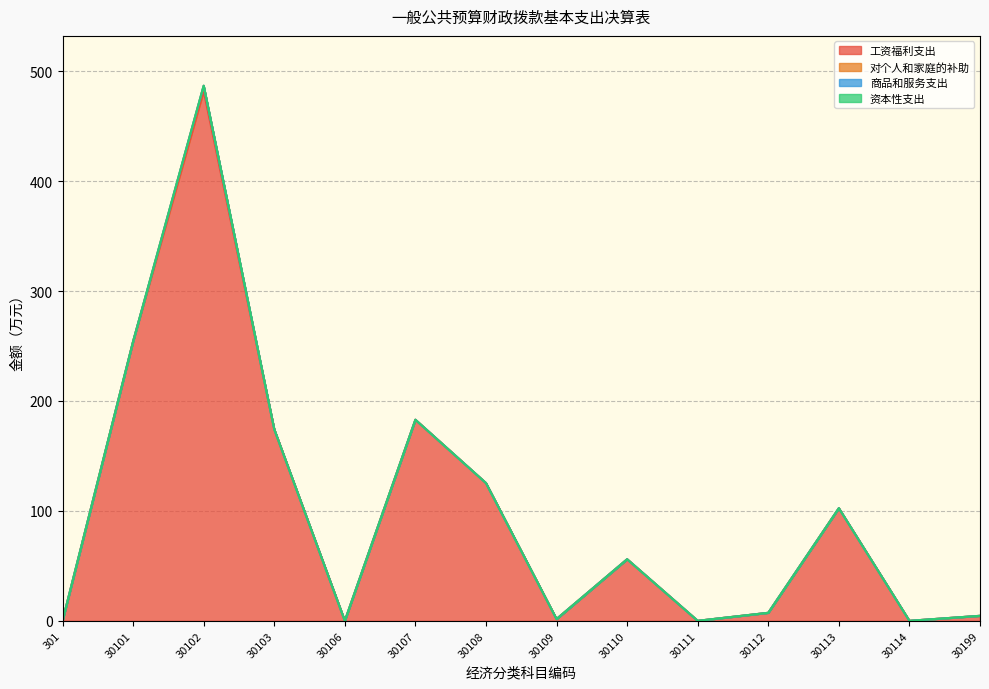

Where does the 工资福利支出 series first go above 56?

30101